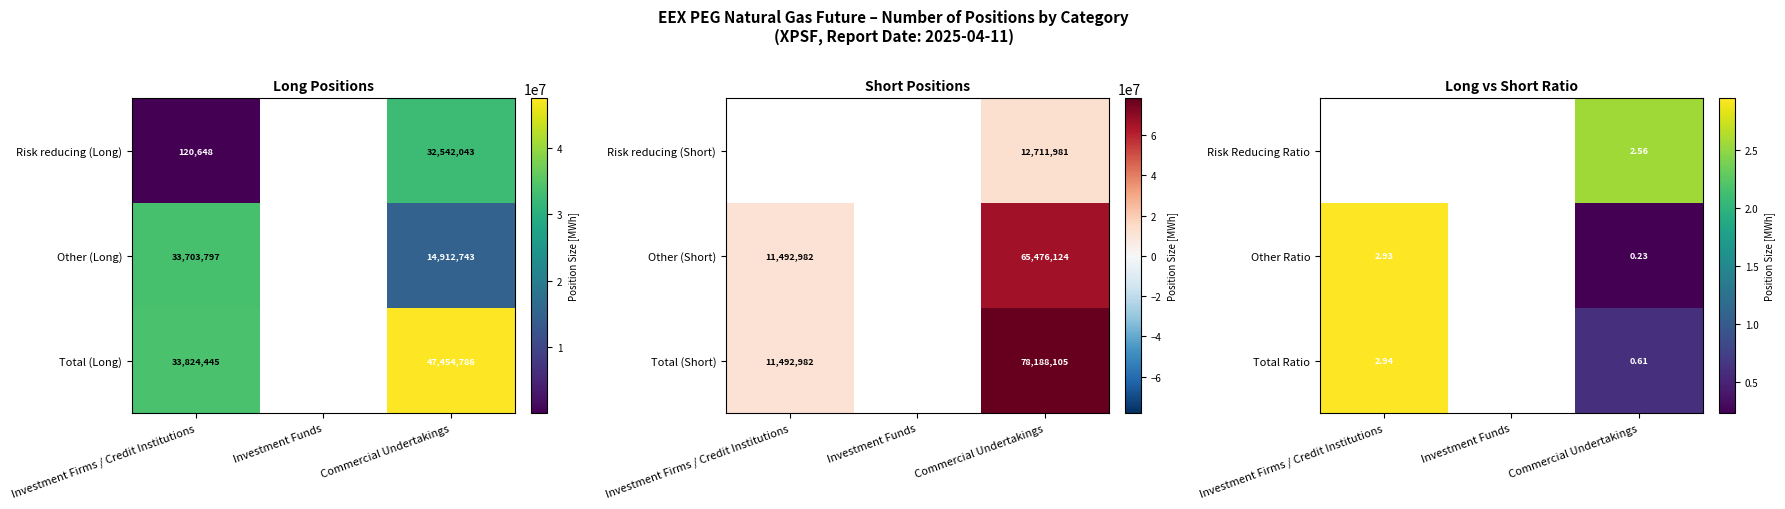

True or false: Risk reducing (Long) has a value of 32542043 at Commercial Undertakings.

True